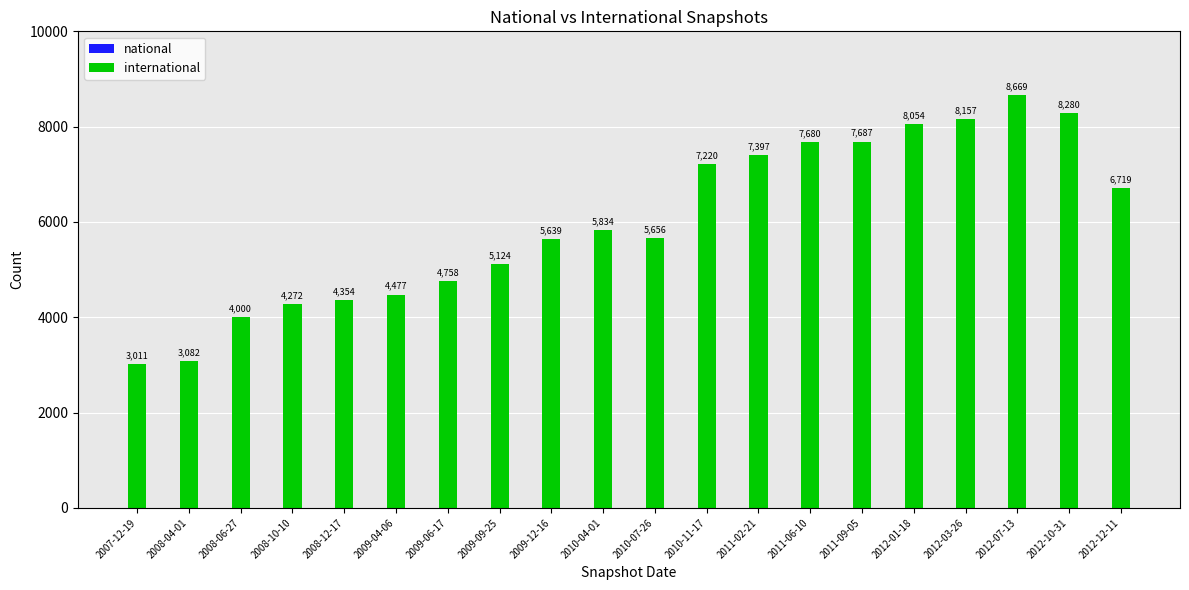

Reading left to right, list all the values displayed in this chart.

3011	3082	4000	4272	4354	4477	4758	5124	5639	5834	5656	7220	7397	7680	7687	8054	8157	8669	8280	6719